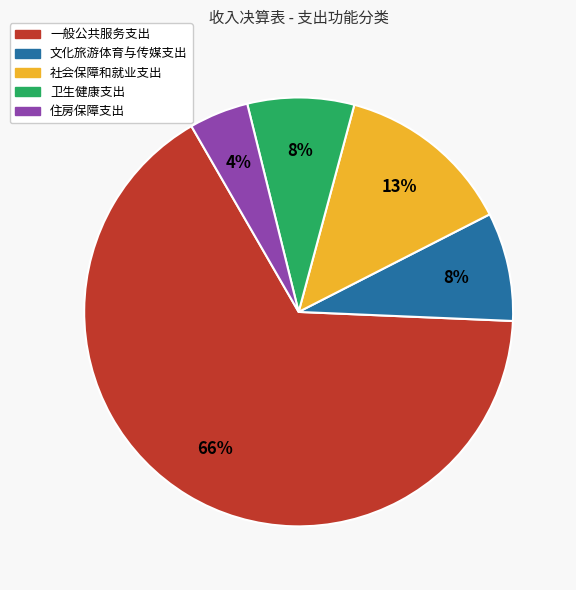

Which slice represents more than half of the pie?

一般公共服务支出